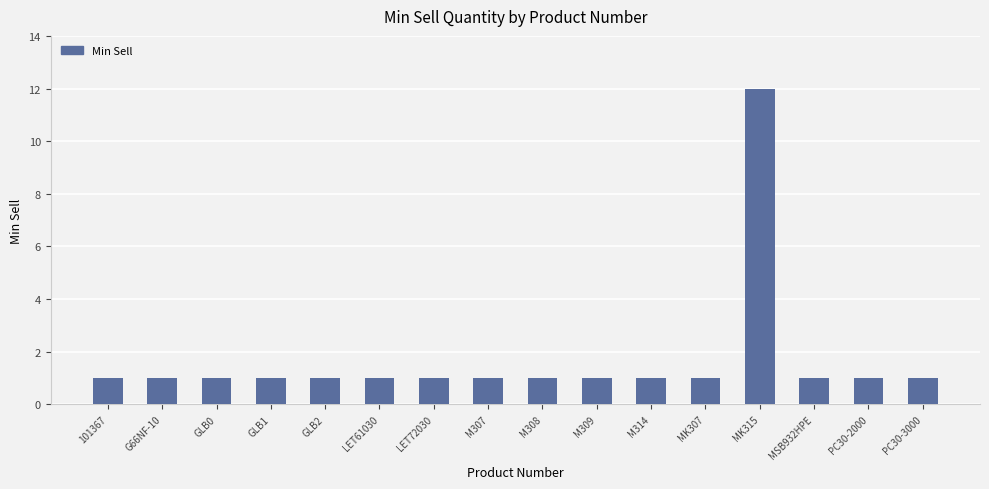

What is the sum of the values at M308 and M307?

2